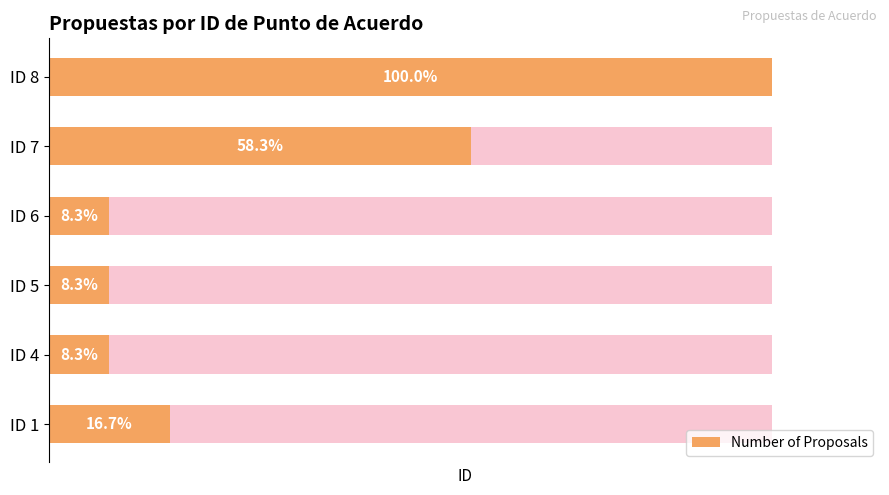

Rank the categories by value from highest to lowest.

ID 8, ID 7, ID 1, ID 4, ID 5, ID 6